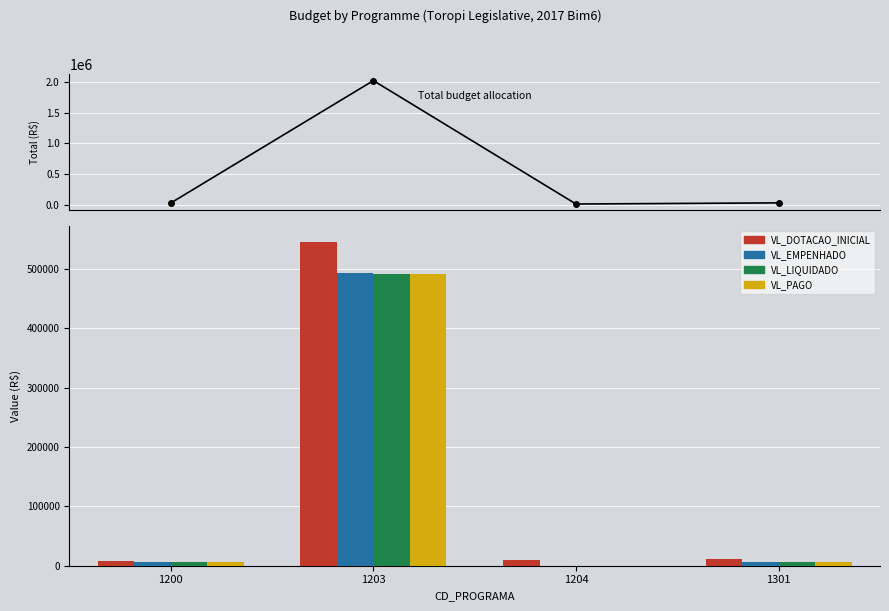

Reading left to right, what are all the values shown in this chart?

VL_DOTACAO_INICIAL: 8000.0	545000.0	10000.0	12000.0
VL_EMPENHADO: 6075.0	493289.5	0.0	5692.1
VL_LIQUIDADO: 6075.0	491213.5	0.0	5692.1
VL_PAGO: 6075.0	491213.5	0.0	5692.1